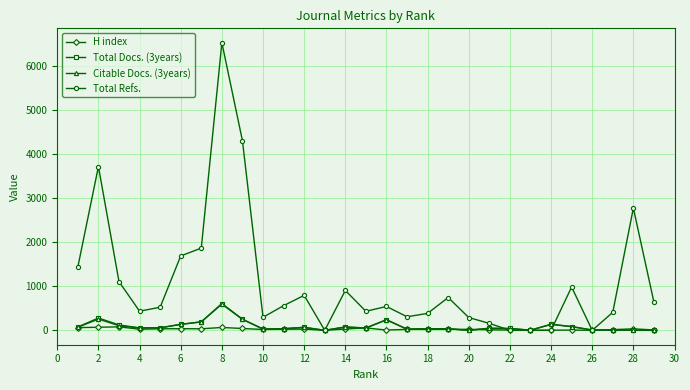

True or false: Total Docs. (3years) has more than 1 points higher than both neighbors.

True